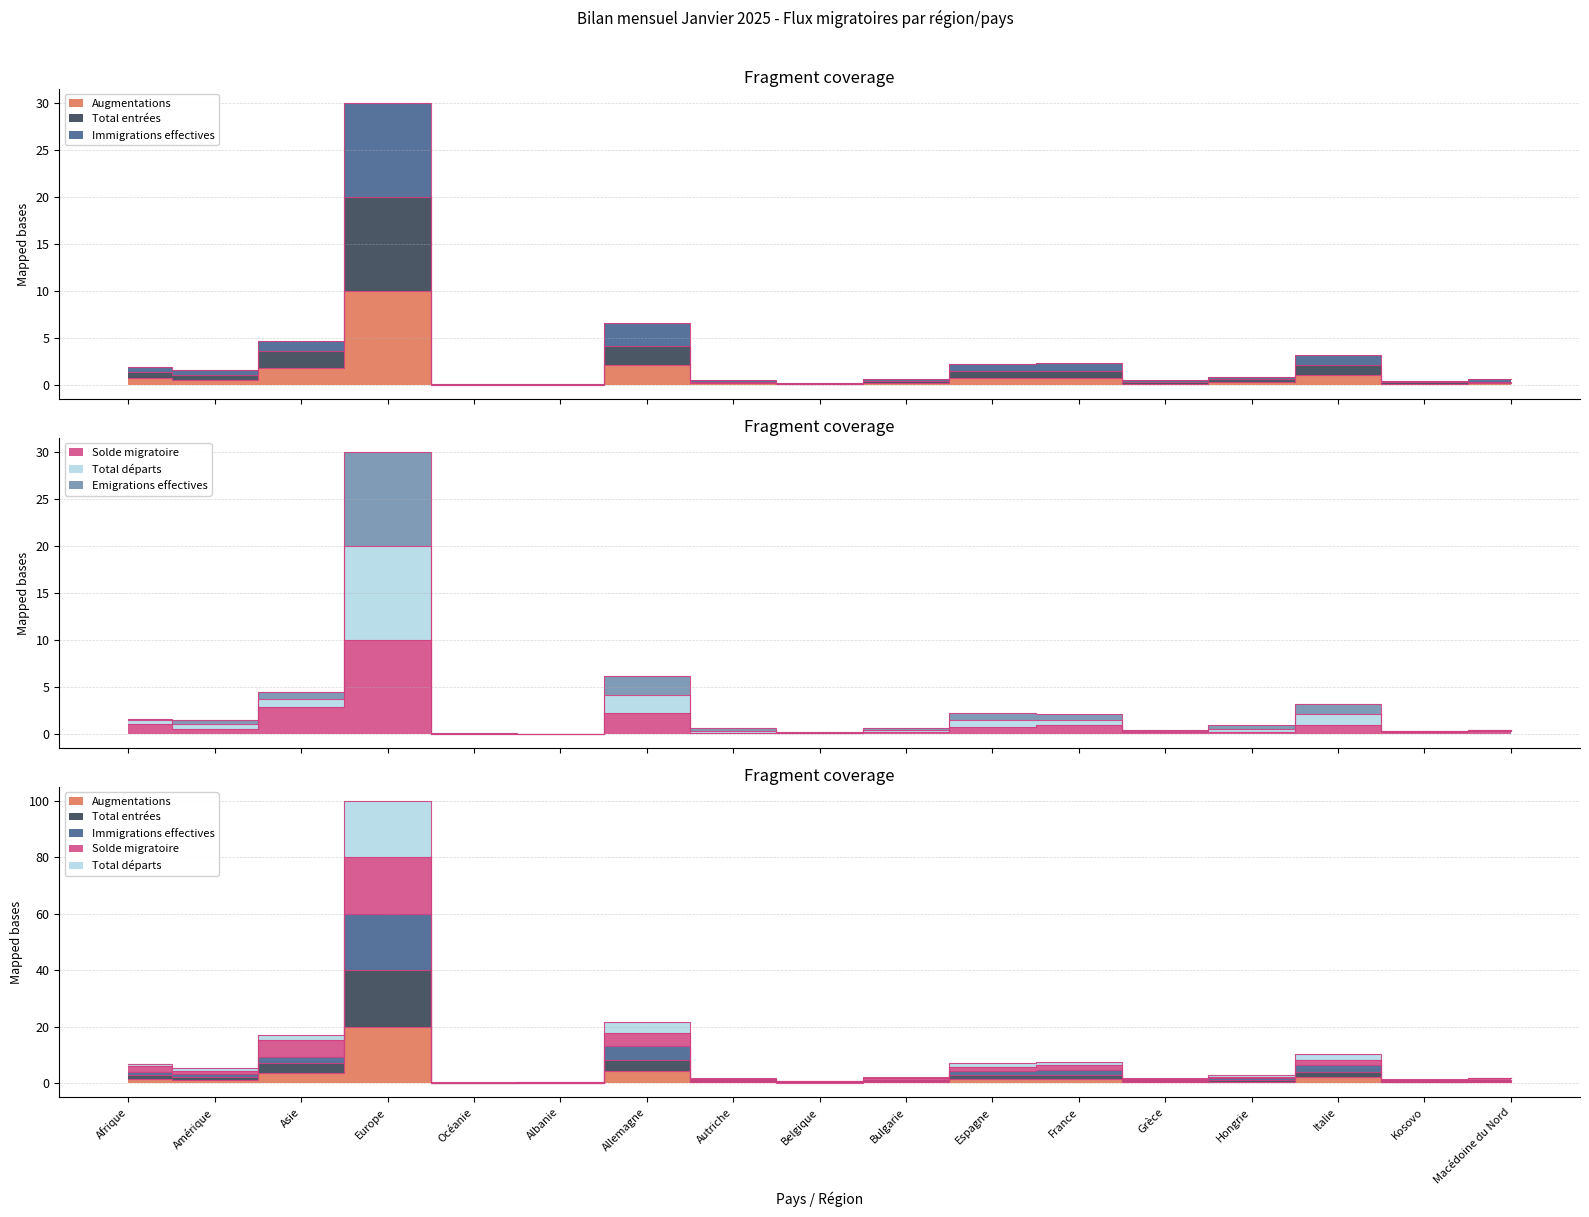

Rank the series by their maximum value, from highest to lowest.

Immigrations effectives, Total départs, Emigrations effectives, Total entrées, Augmentations, Solde migratoire